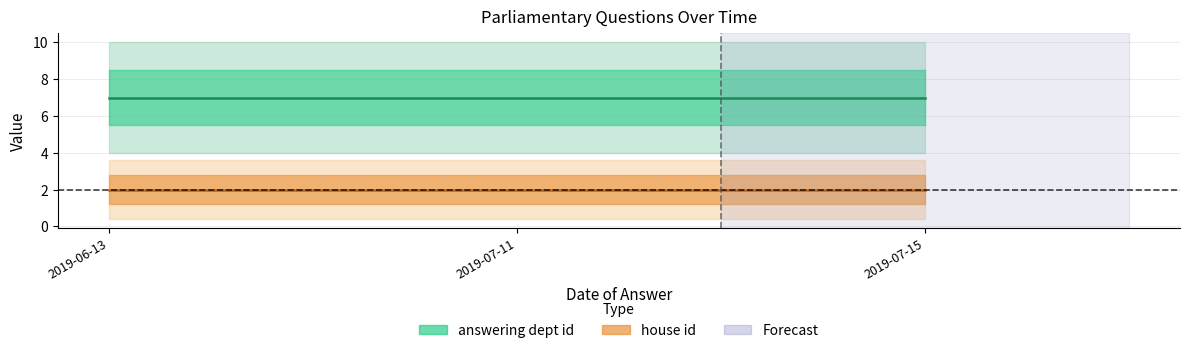

Reading left to right, list all the values displayed in this chart.

answering dept id: 2019-06-13=7	2019-07-11=7	2019-07-15=7
house id: 2019-06-13=2	2019-07-11=2	2019-07-15=2